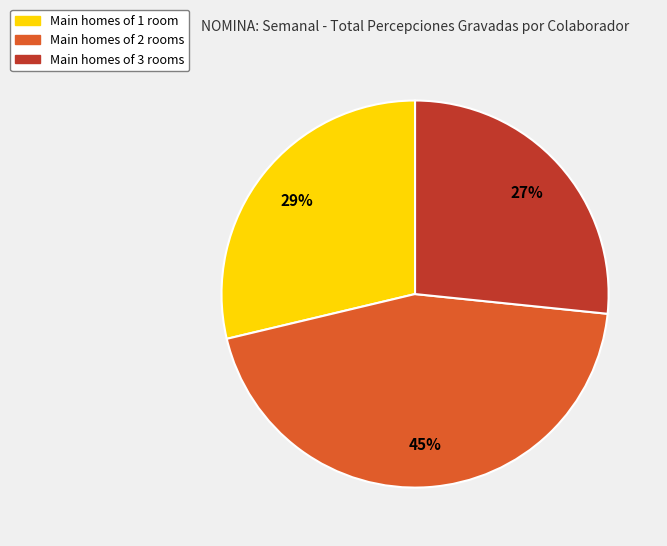

Is there a majority slice in this chart?

No